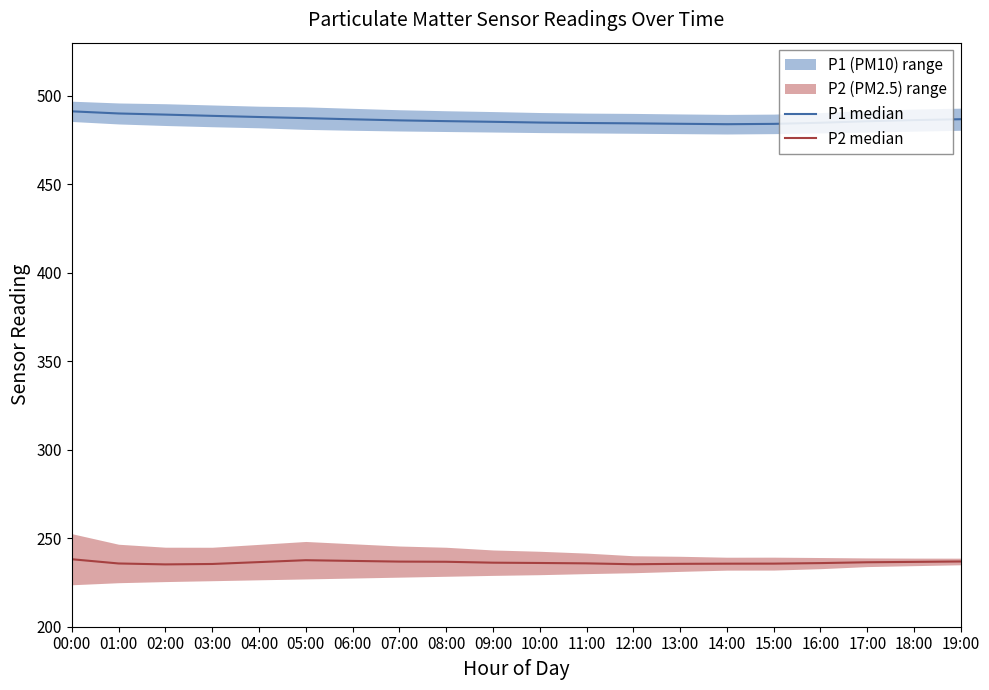

Where does the P1 median series first go above 486?

00:00